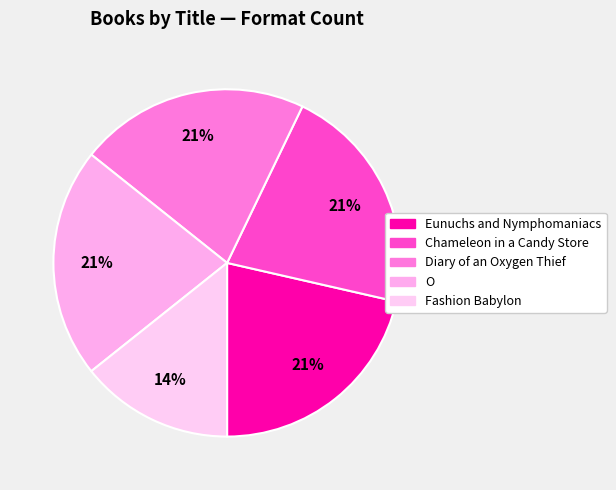

Combined, do Chameleon in a Candy Store and Diary of an Oxygen Thief account for over 50%?

No